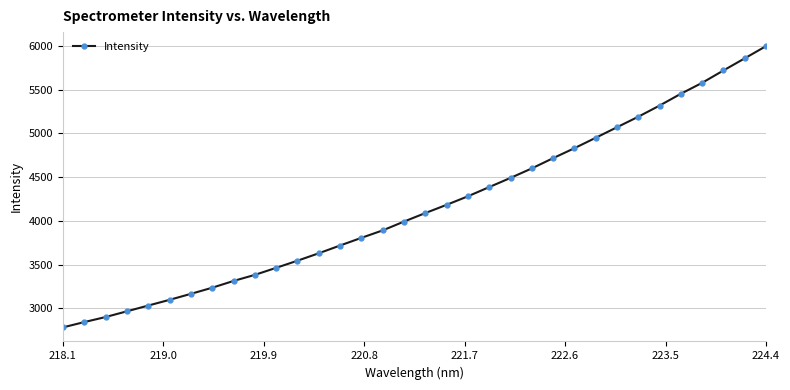

What is the difference between the maximum and minimum values?

3217.9